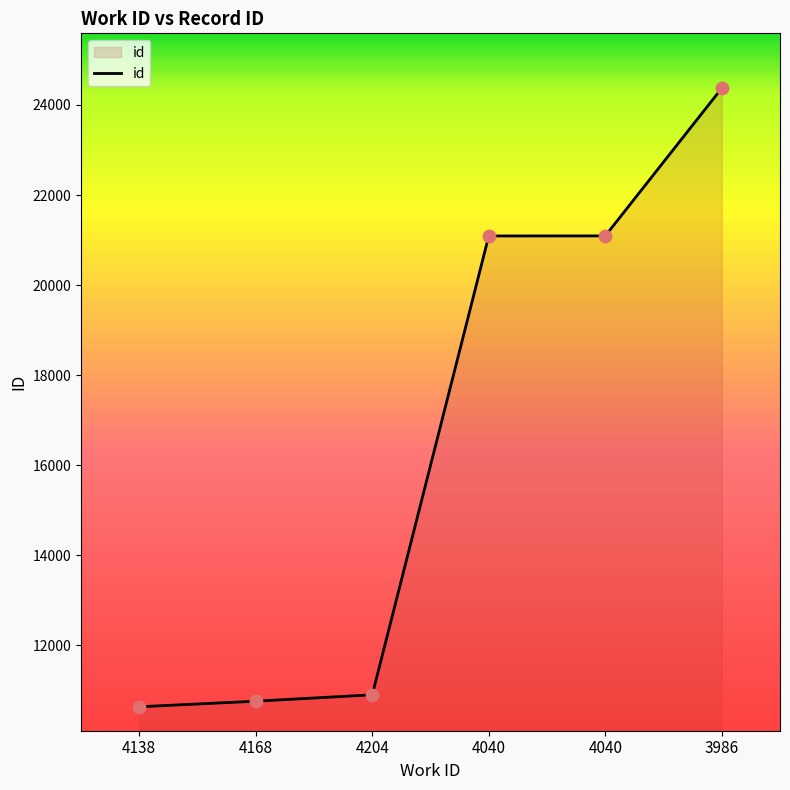

What is the change in value from 4204 to 4040?

+10189